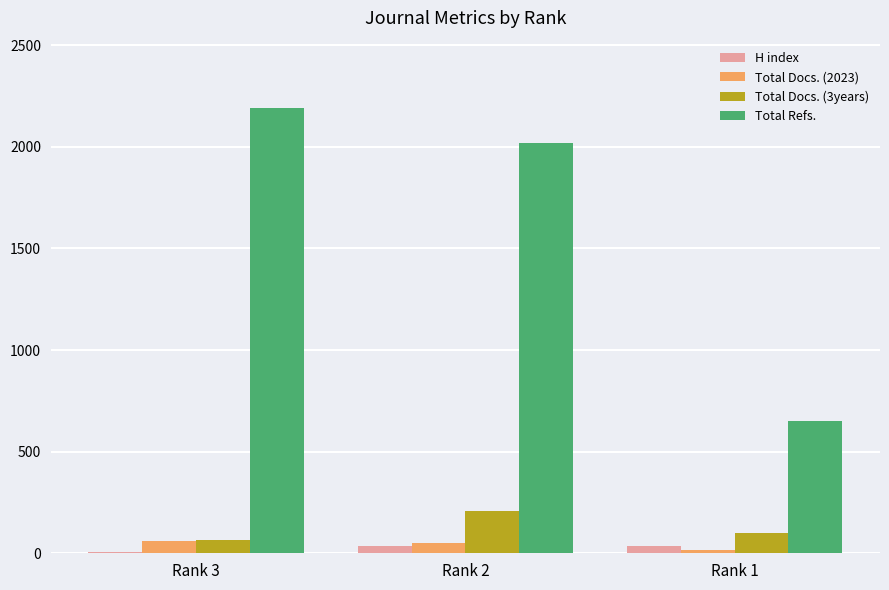

How many Total Docs. (2023) values are between 14 and 62?

3